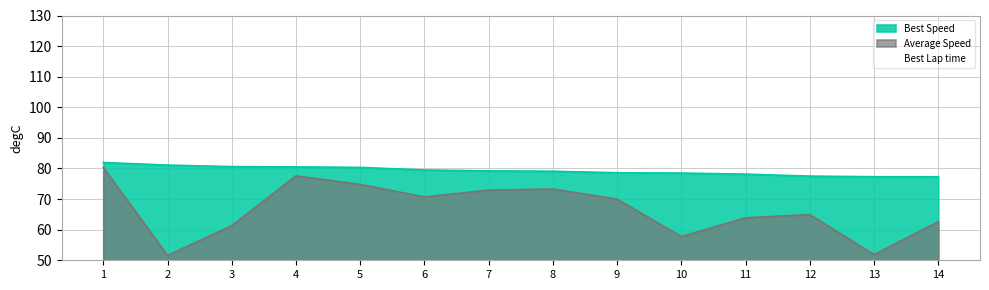

True or false: Average Speed and Best Lap time cross at least once.

False